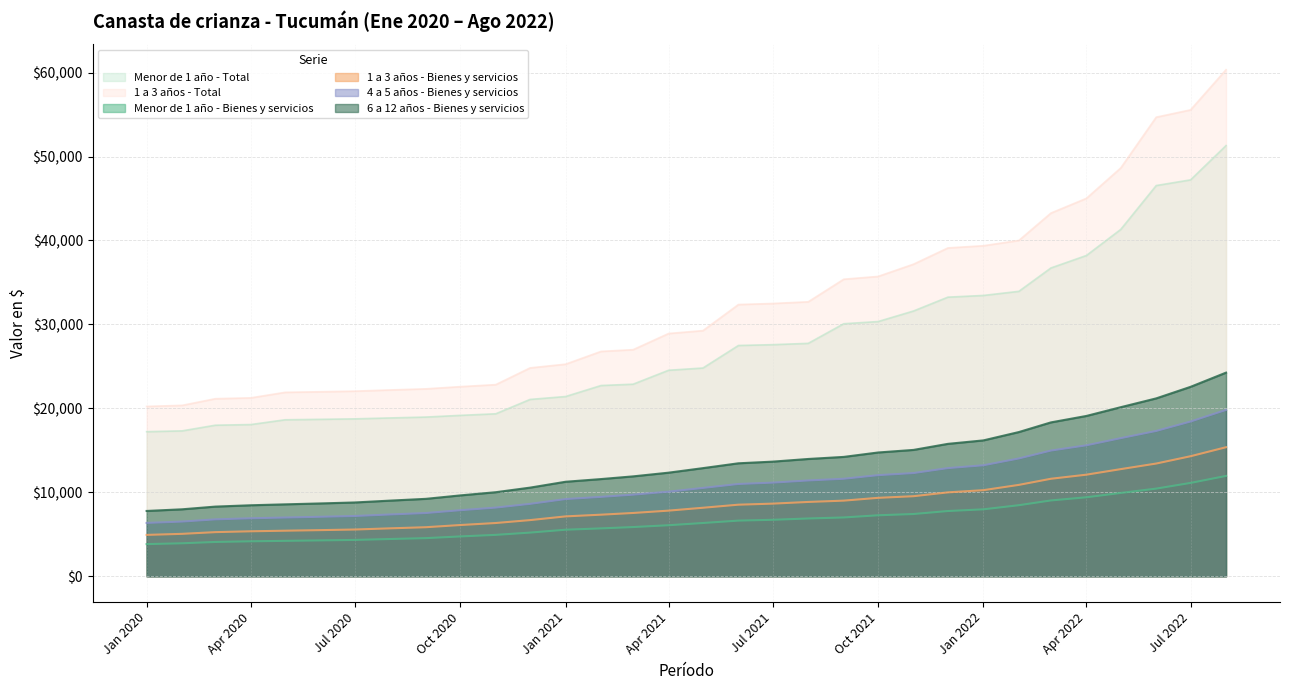

What is the difference between the maximum and minimum values in the 1 a 3 años - Bienes y servicios series?

10441.6